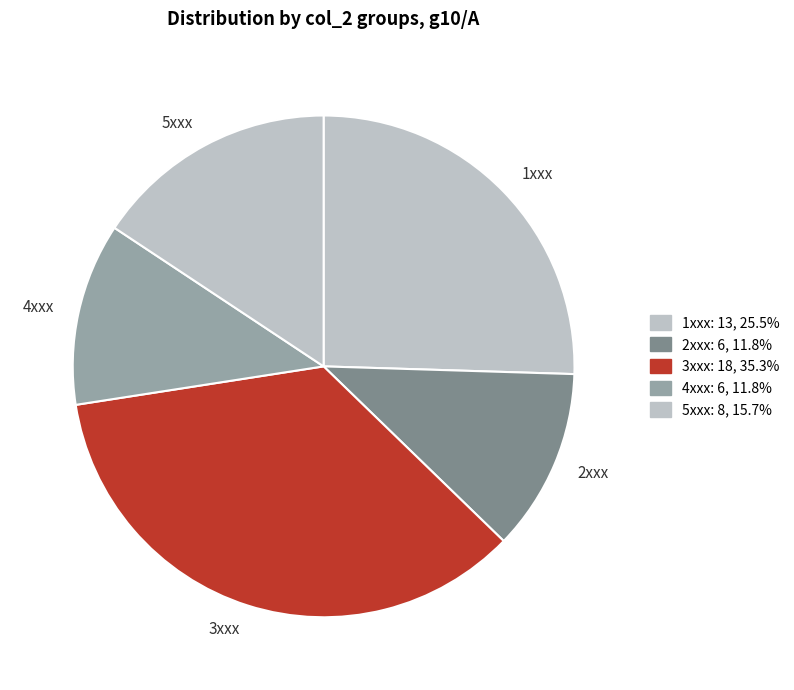

Is the sum of 2xxx and 3xxx greater than half?

No